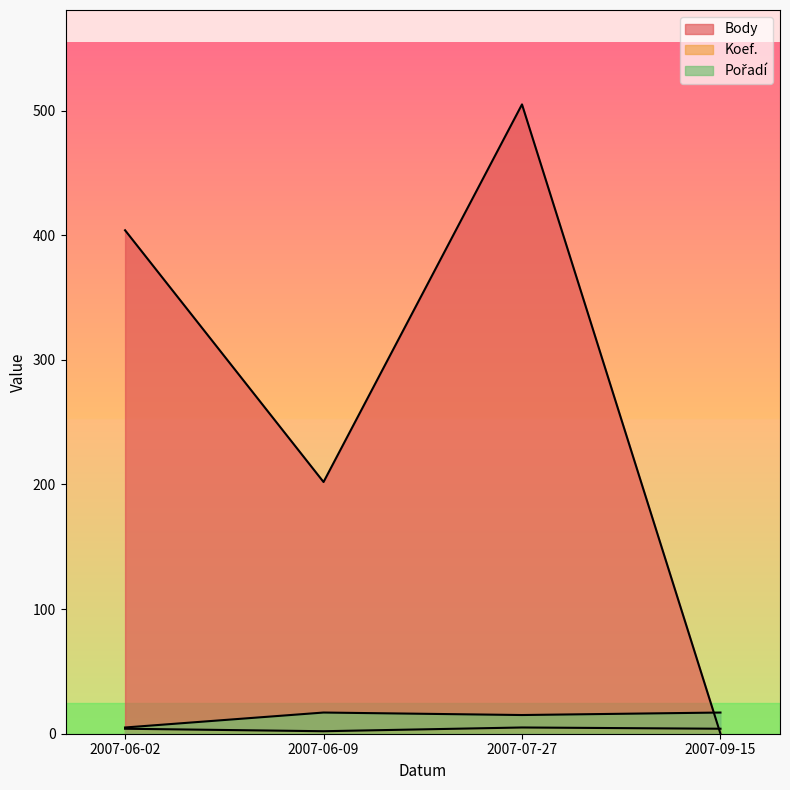

What is the difference between the Body values at 2007-07-27 and 2007-09-15?

505